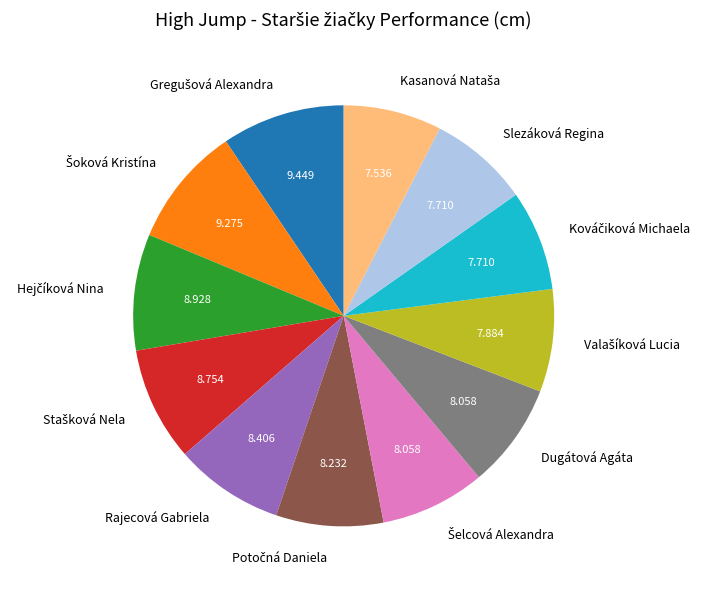

Is there any slice that represents more than half of the pie?

No